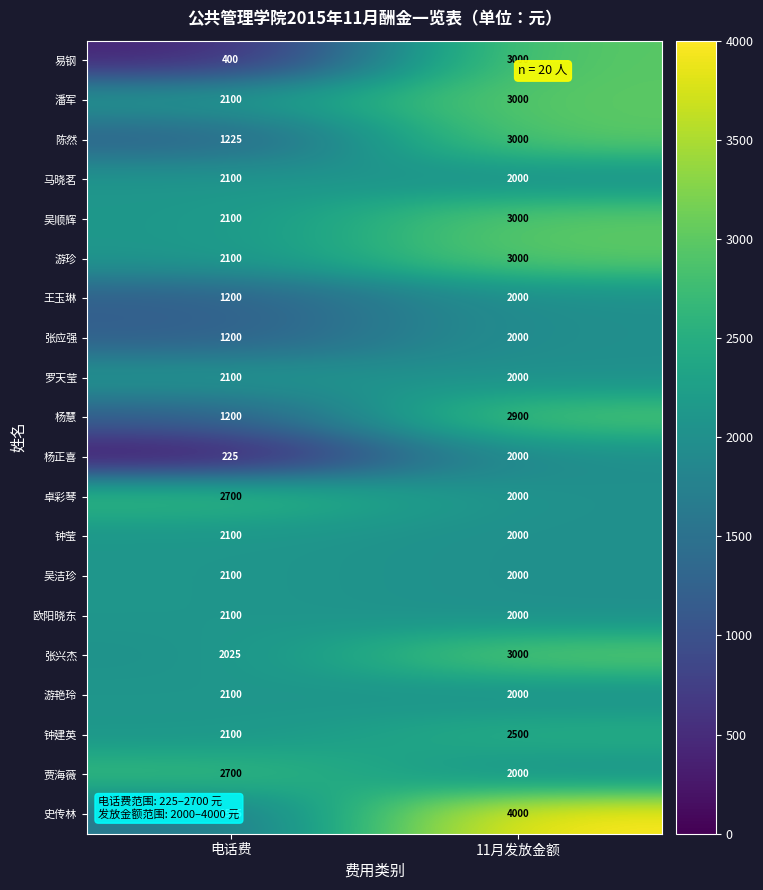

Between 电话费 and 11月发放金额, which series saw the biggest shift?

易钢